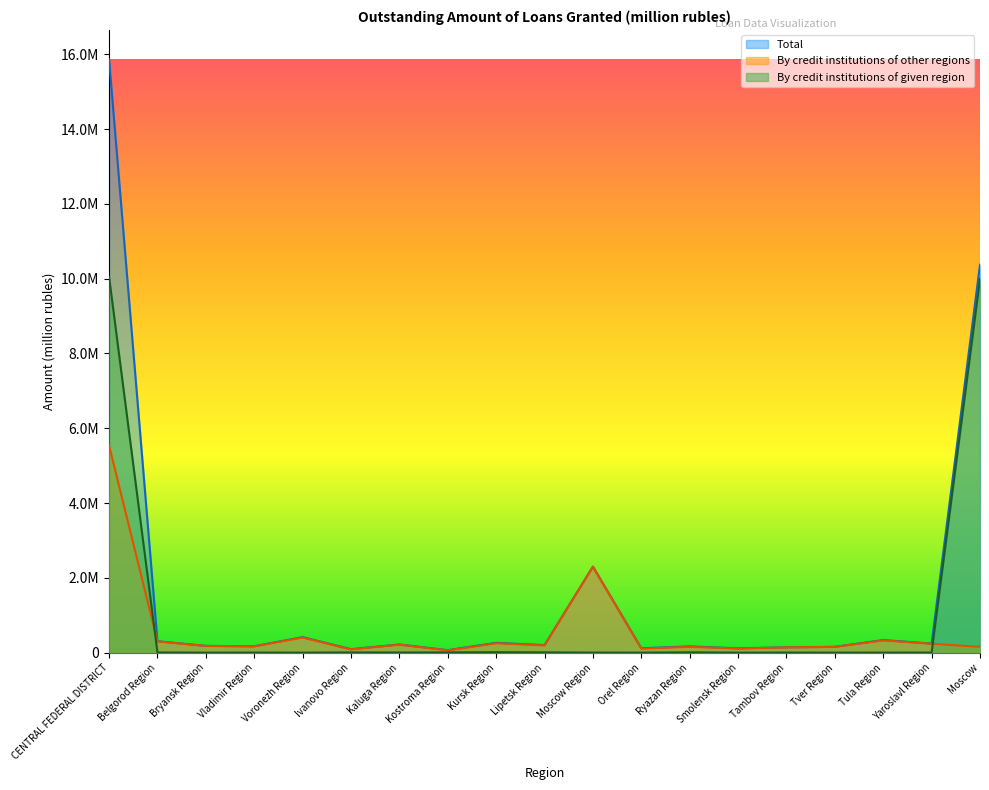

Reading right to left, what are all the values shown in this chart?

Total: 10373302	241465	336456	155211	141705	115163	166990	116963	2299310	200787	262348	66148	217860	92296	414446	170492	179905	305253	15856103
By credit institutions of other regions (col4): 153470	237828	326754	153863	140206	108994	155731	107090	2297962	193386	249835	59605	213219	86403	402134	168837	179905	300619	5535843
By credit institutions of given region: 9988449	1576	1225	439	1261	0	8707	0	1348	7309	12219	6037	3889	5893	1	1654	0	4522	10044531